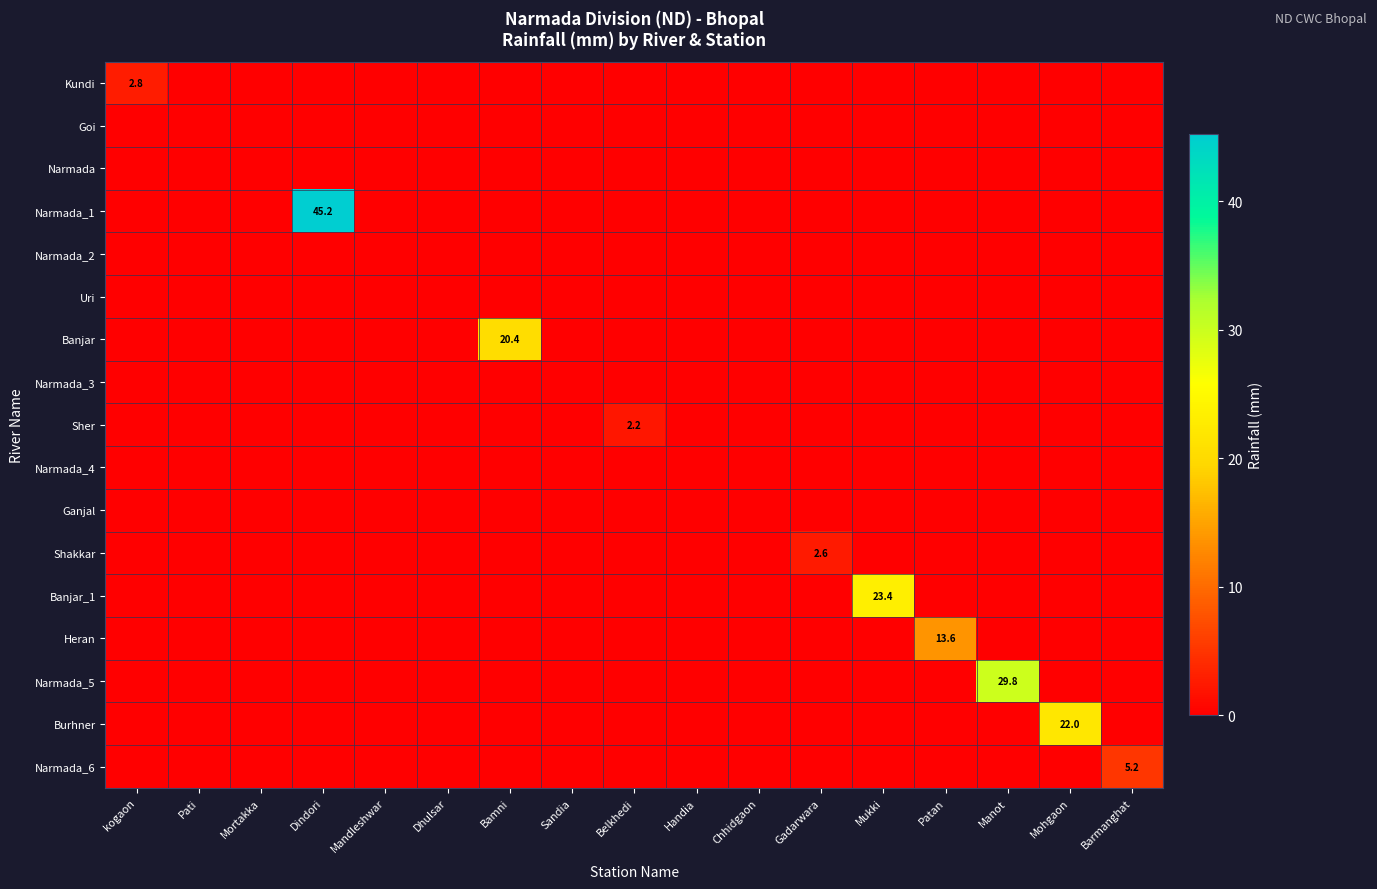

True or false: Ganjal has a value of 0.0 at Pati.

True